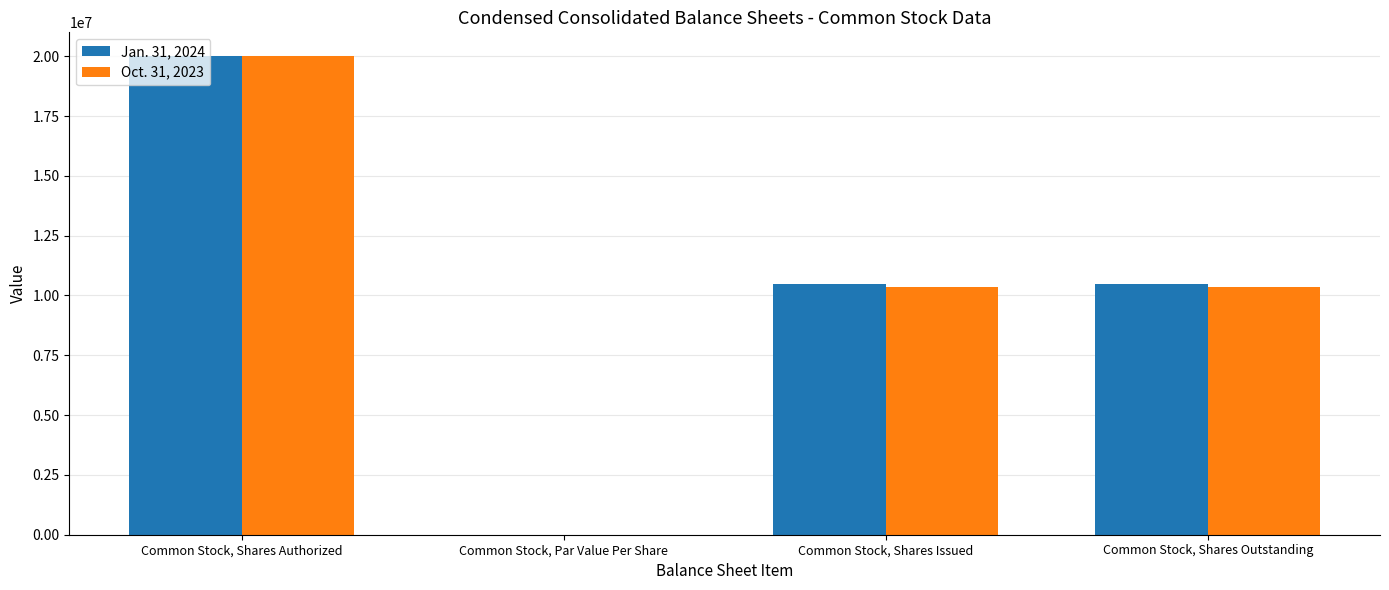

Between Common Stock, Shares Authorized and Common Stock, Shares Outstanding, which series saw the biggest shift?

Oct. 31, 2023